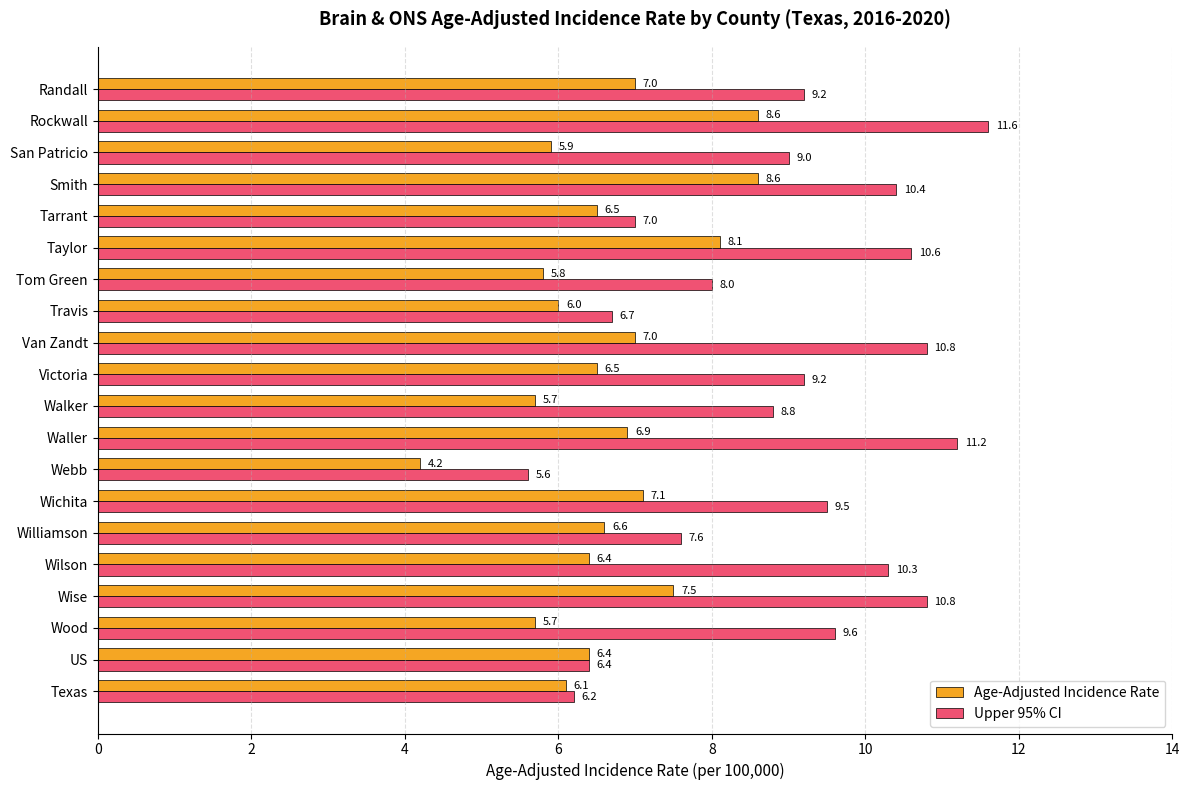

What is the spread (max minus min) of values at San Patricio?

3.1